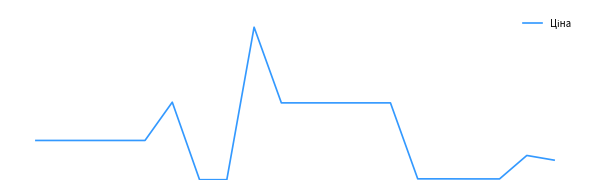

Is this an area chart (filled region under the line)?

No